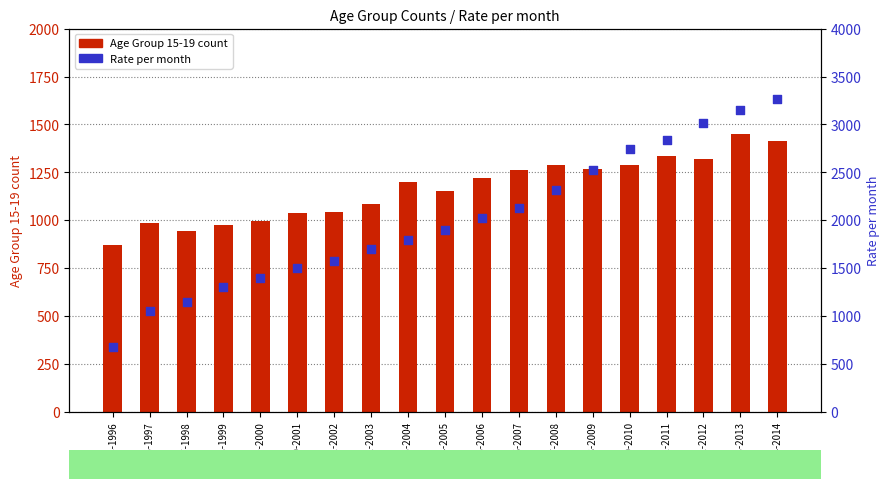

Which series reaches the maximum Y coordinate?

Rate per month